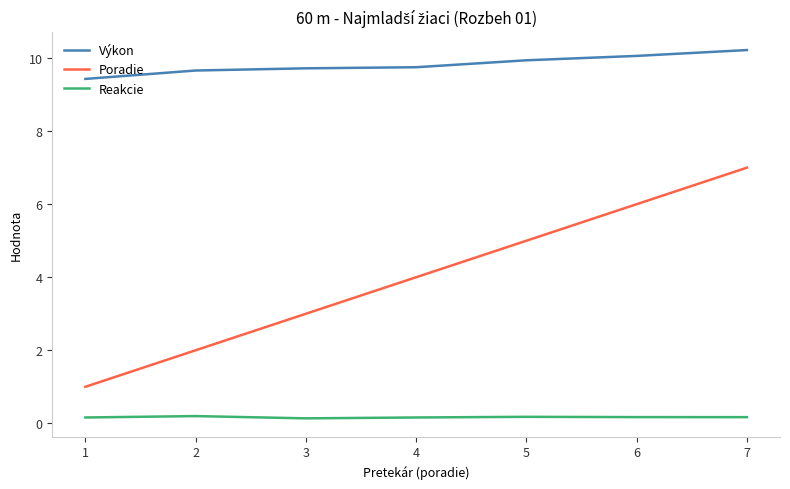

What is the total value across all series at 6?

16.2